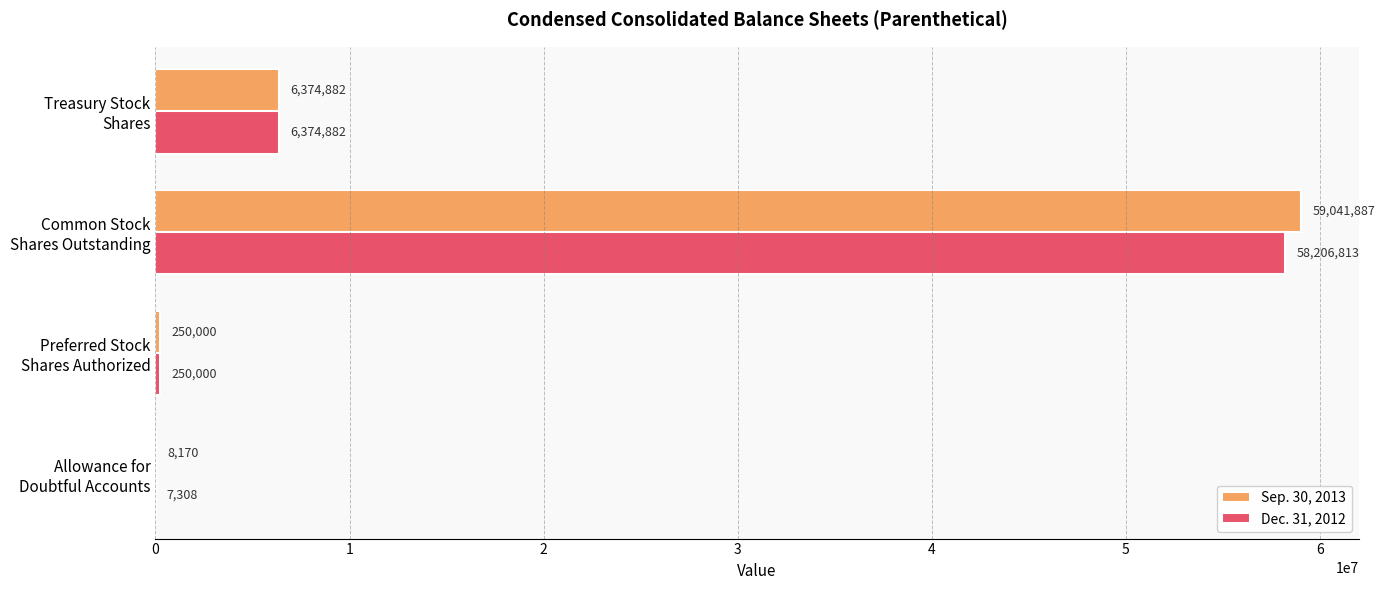

Which series has the largest total across all categories?

Sep. 30, 2013